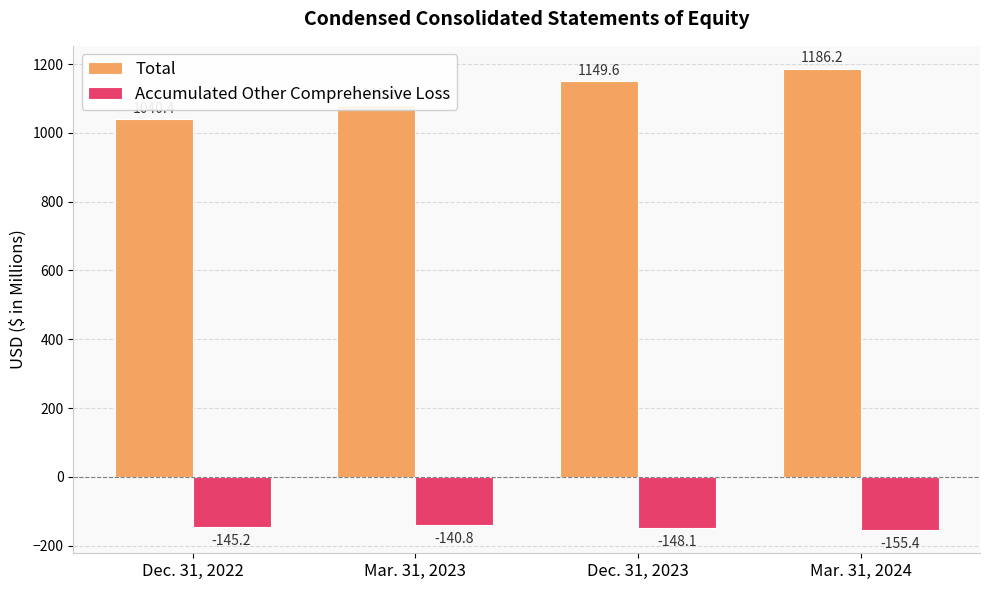

How many series are shown in this chart?

2